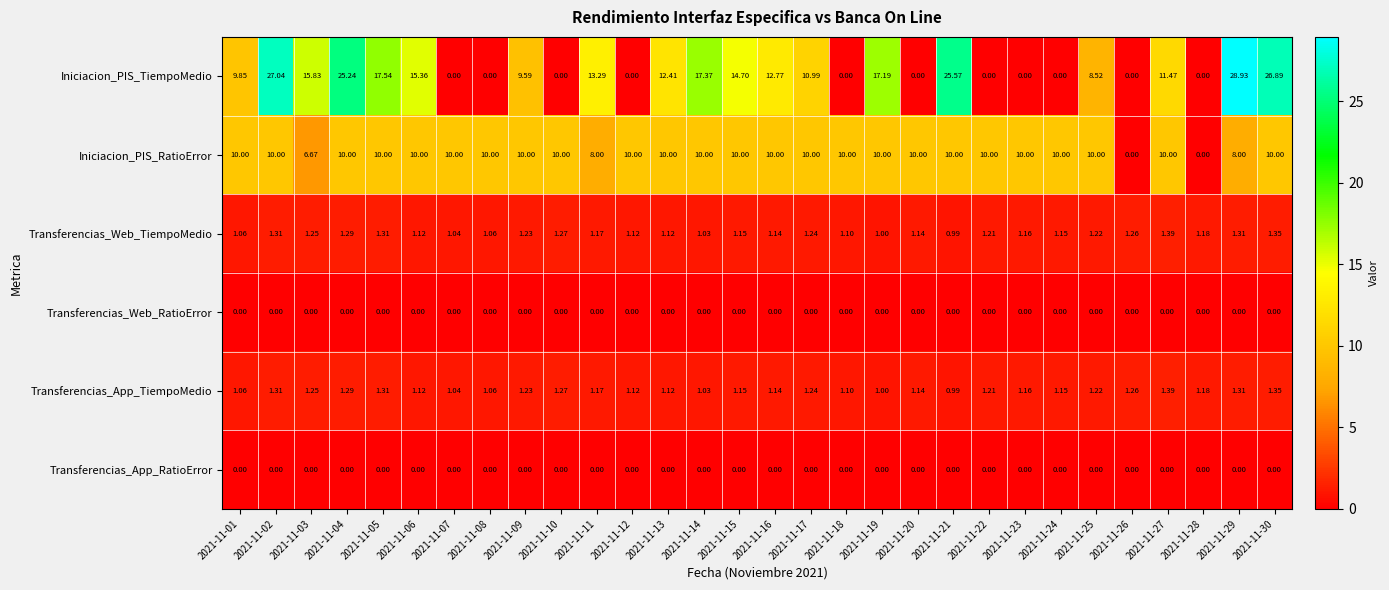

Which series has the largest total across all categories?

Iniciacion_PIS_TiempoMedio